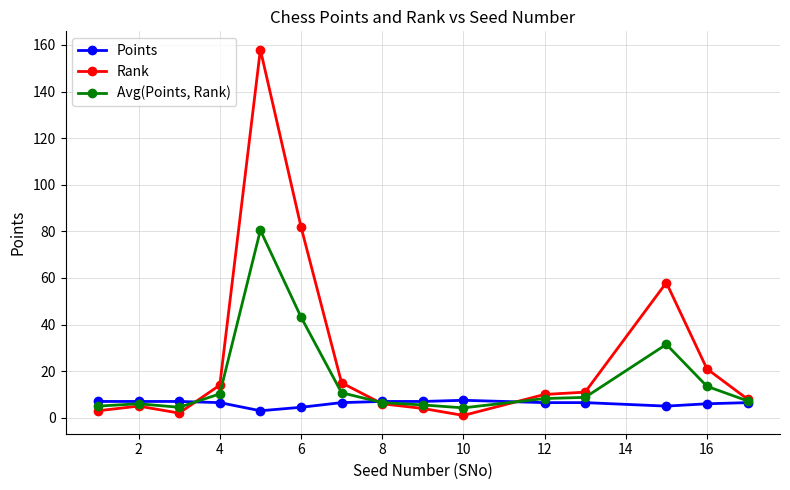

Count the number of data series in this chart.

3